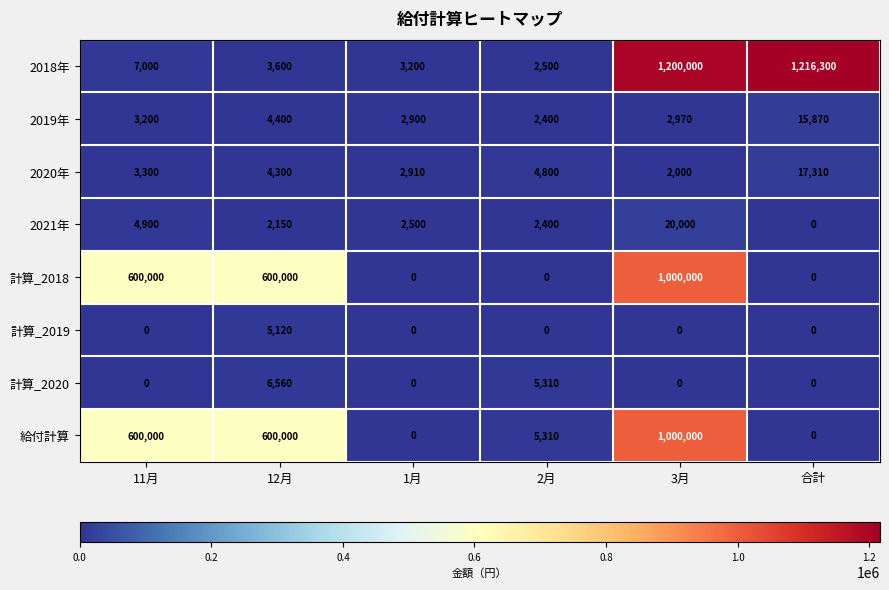

What is the approximate value of 2018年 at 12月, to the nearest 50?

3600